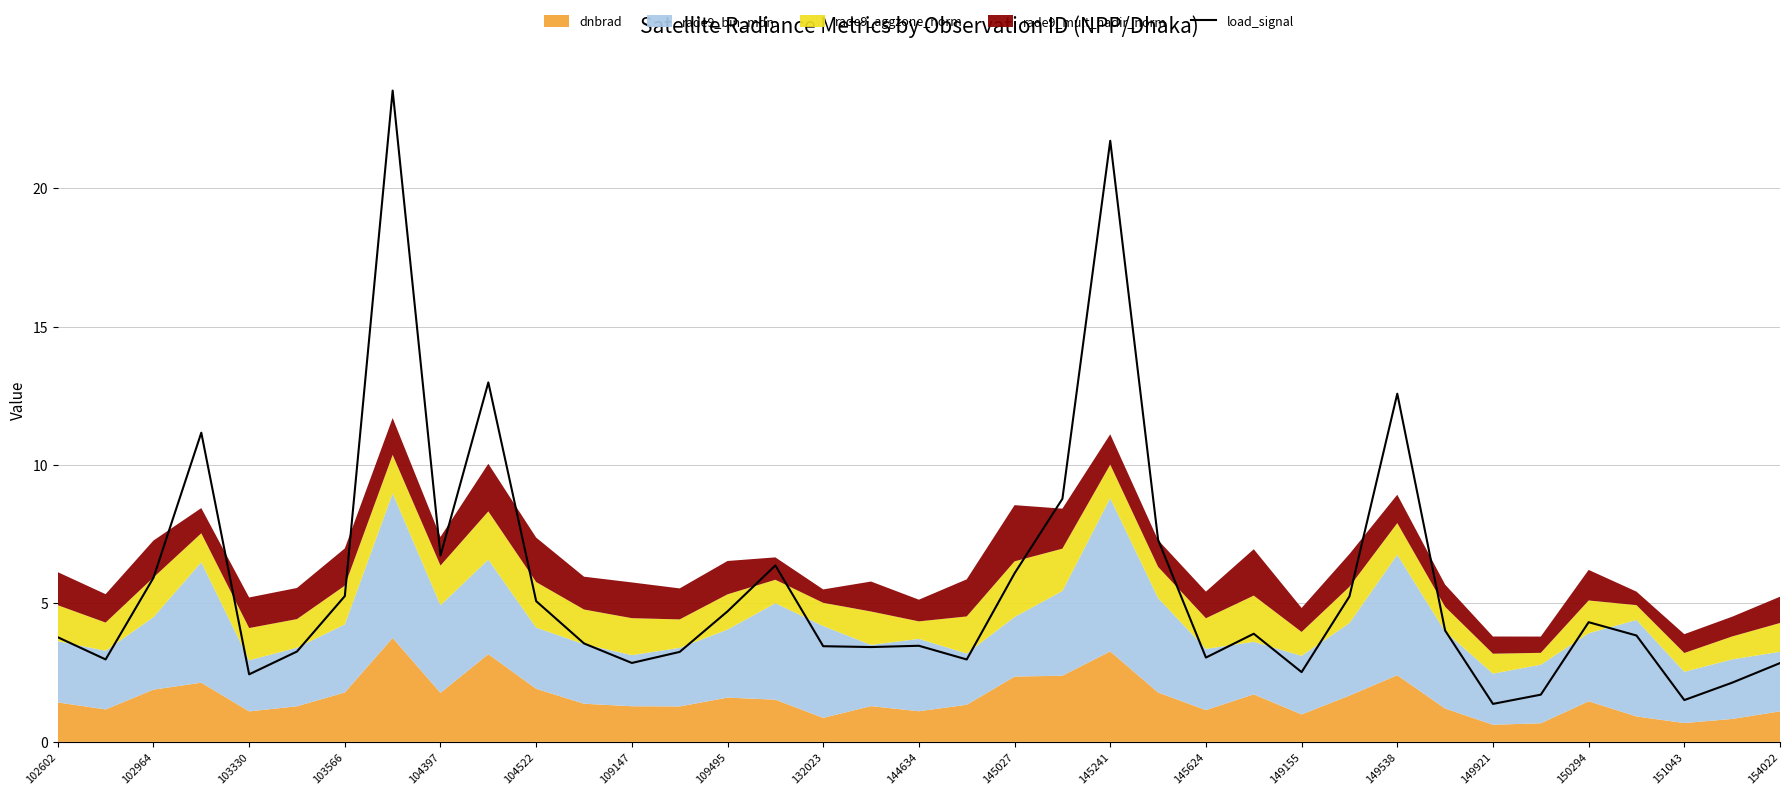

The value of load_signal at 149155 is 2.5. True or false?

True